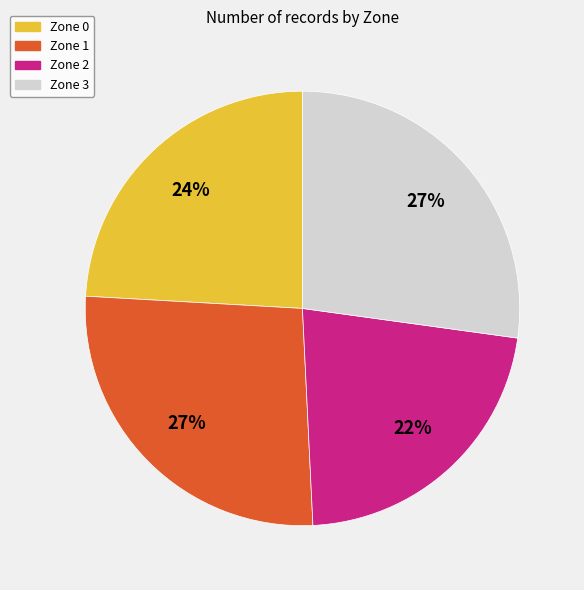

Which slice is the smallest?

Zone 2